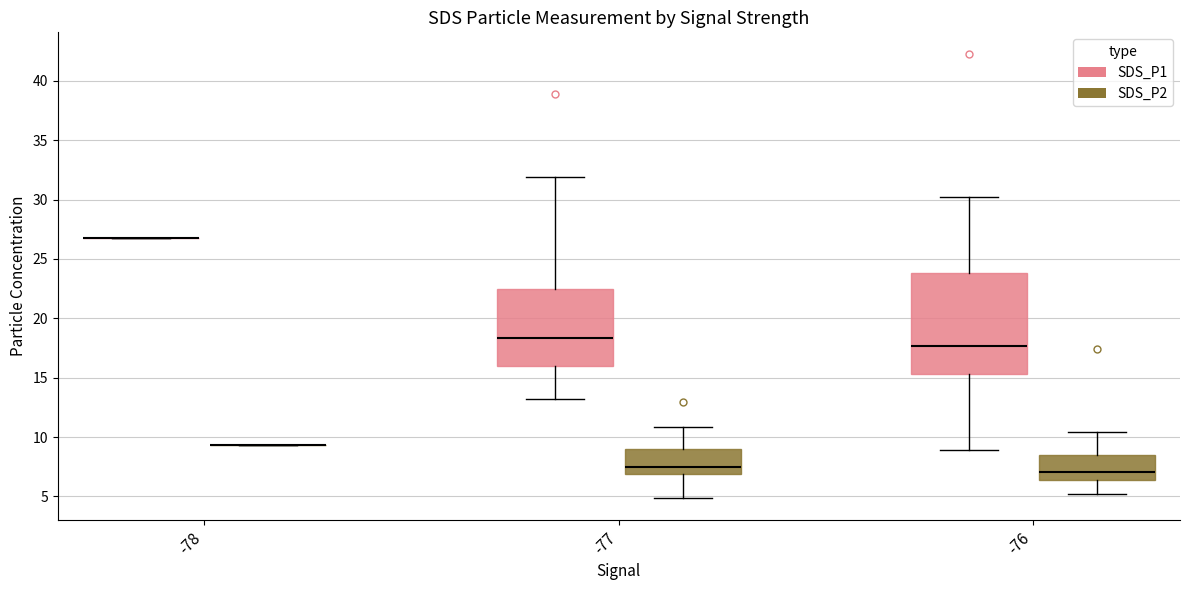

Which box is the tallest, from its lower edge to its upper edge?

-76 (SDS_P1)